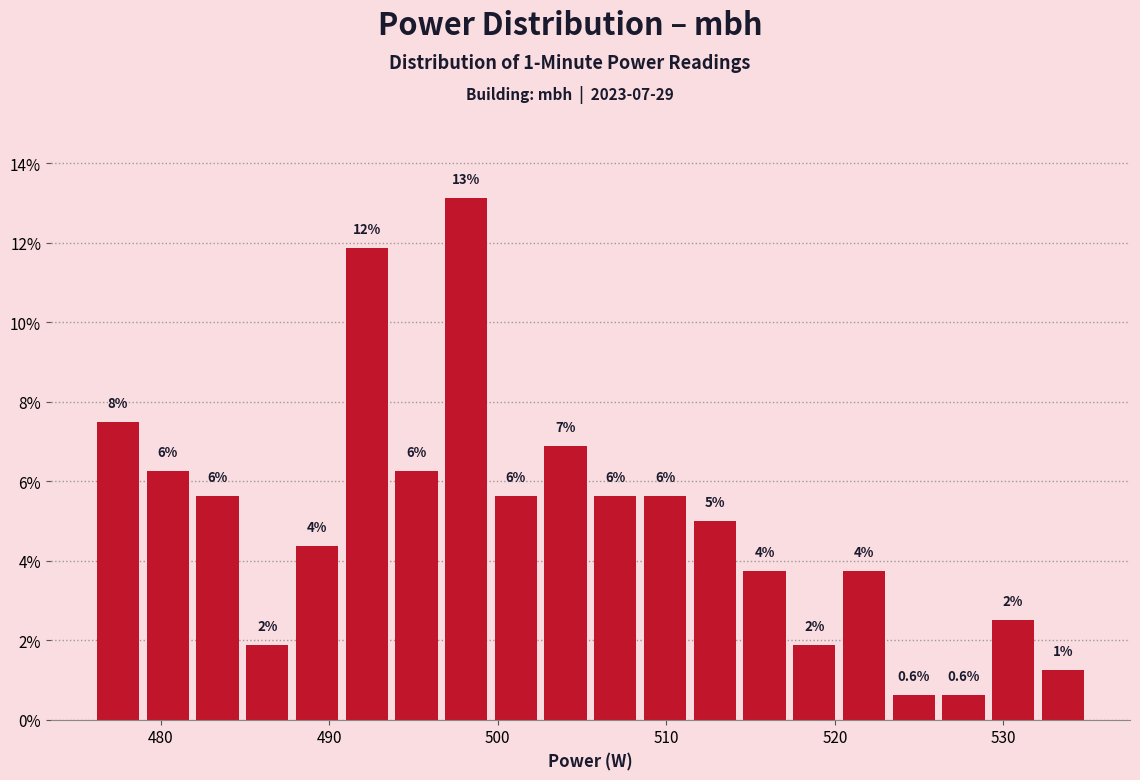

Read against the x-axis, roughly where is the centre of the tallest bar?

498